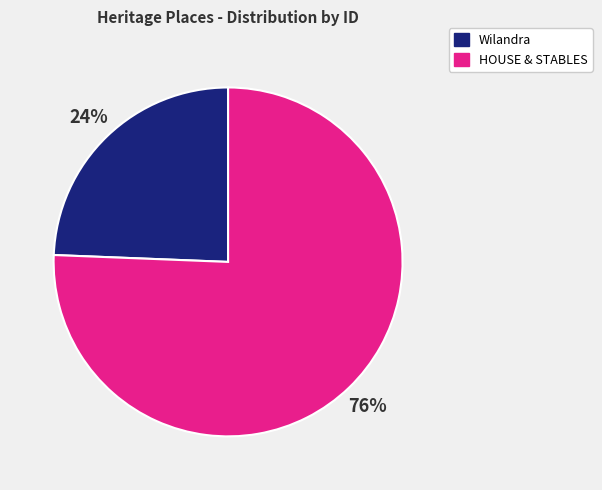

To the nearest percent, what portion does HOUSE & STABLES represent?

76%